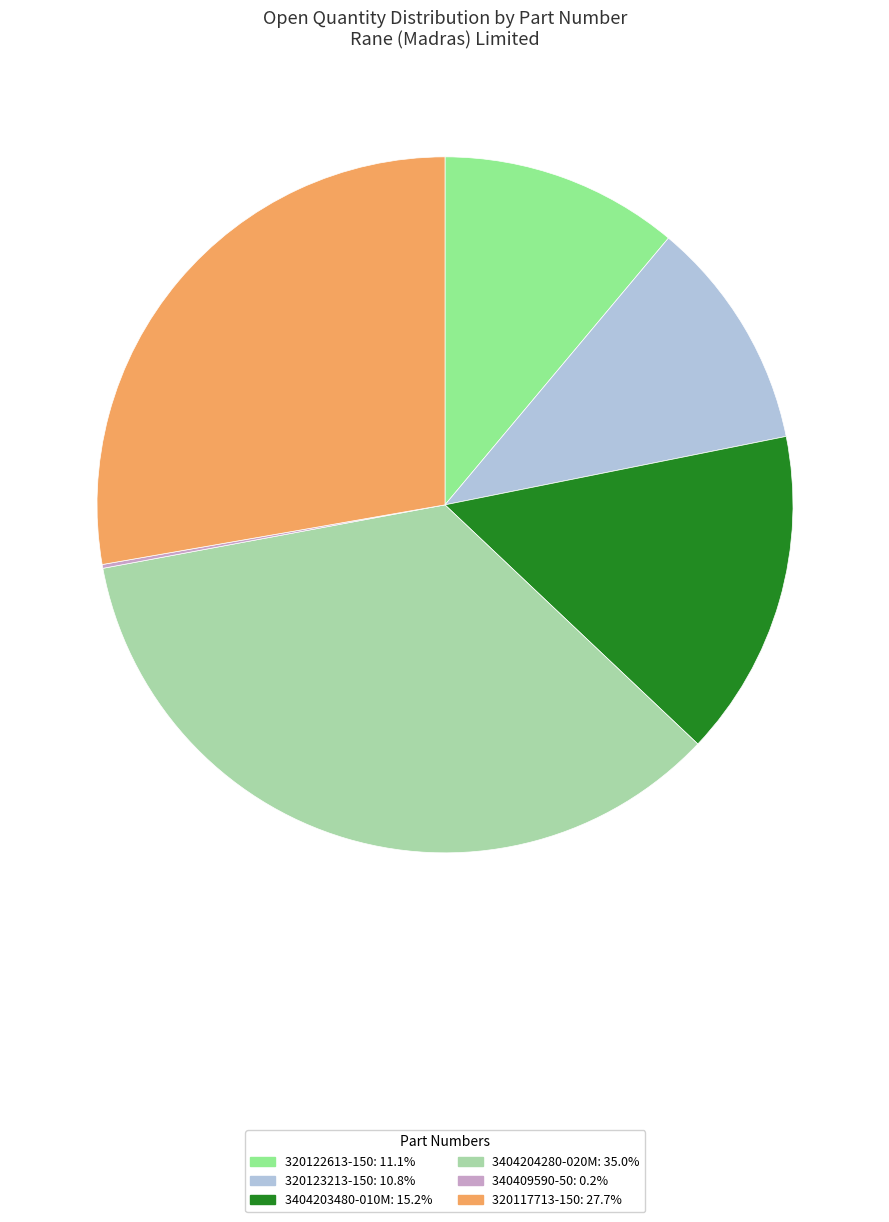

Does 3404204280-020M: 35.0% account for over 50% of the chart?

No